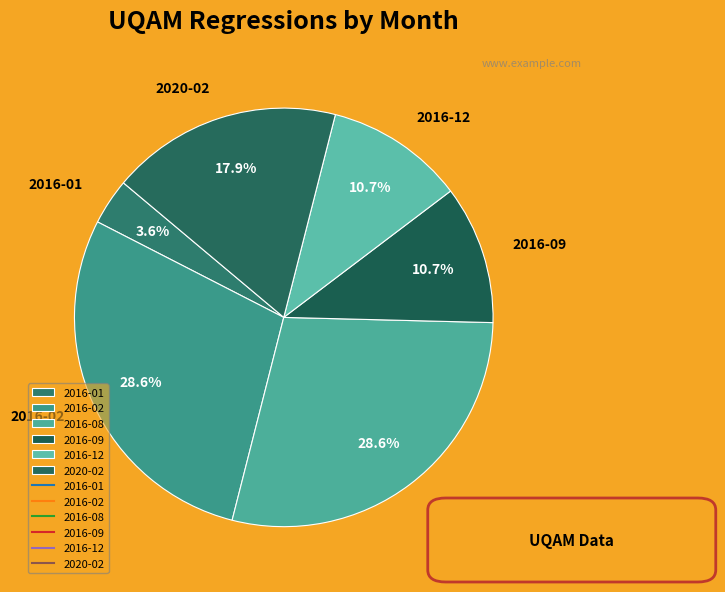

How many segments does this pie chart have?

6